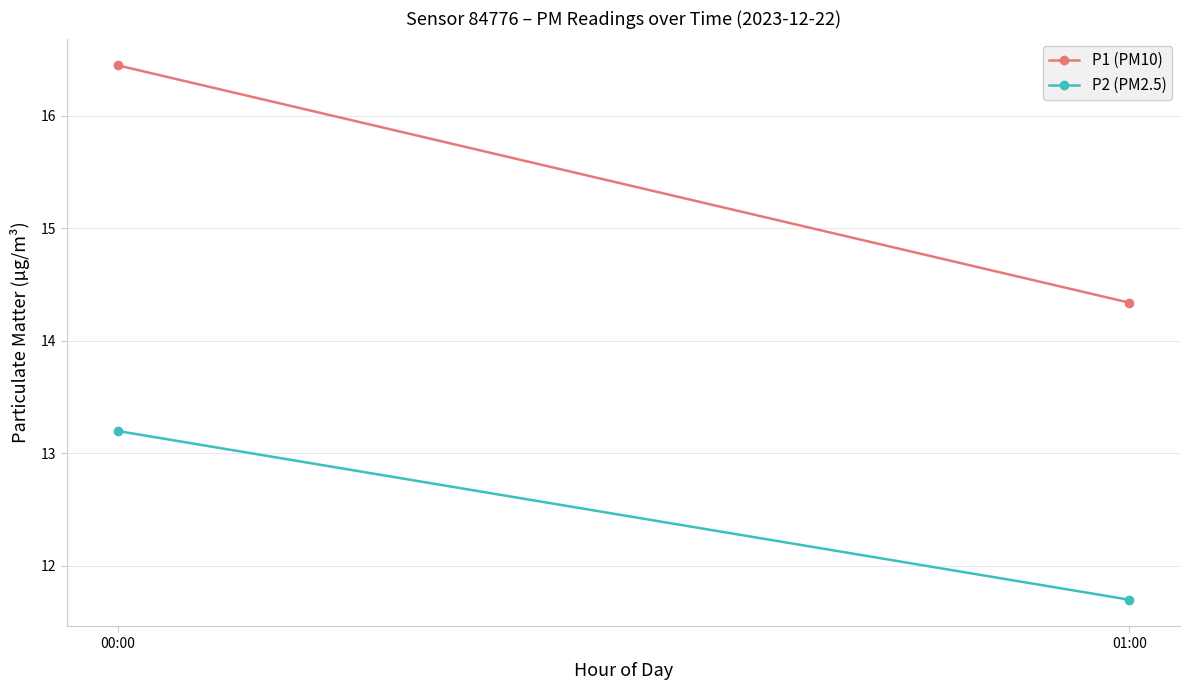

List the series in order of their peak value, highest first.

P1 (PM10), P2 (PM2.5)